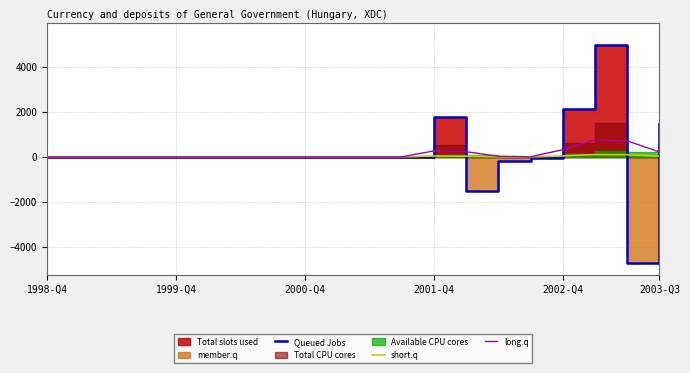

Is the value of long.q at 10 greater than the value of Queued Jobs at 11?

No